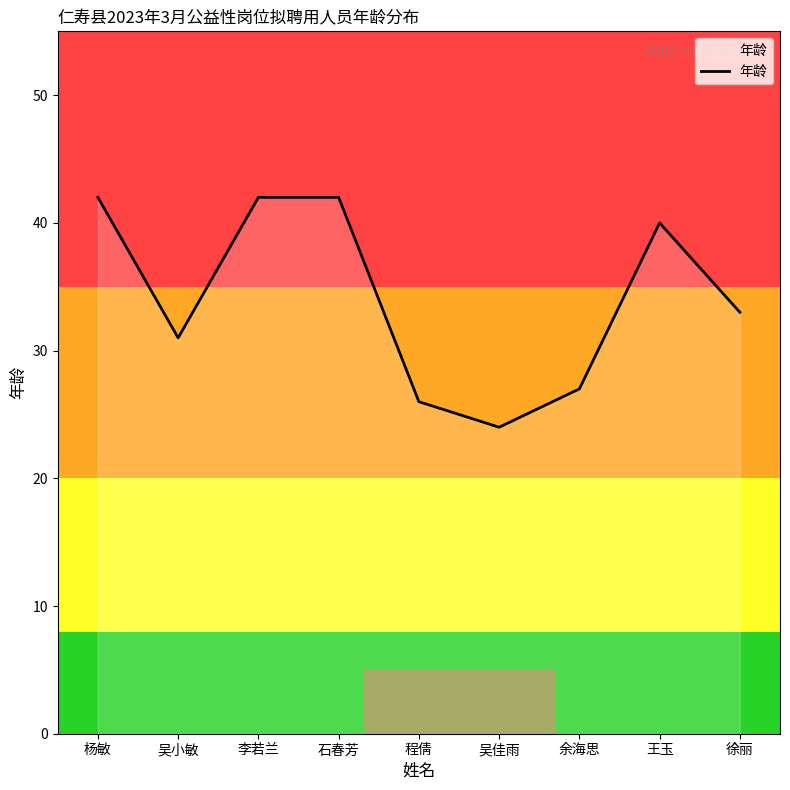

What is the approximate value at 徐丽?

33